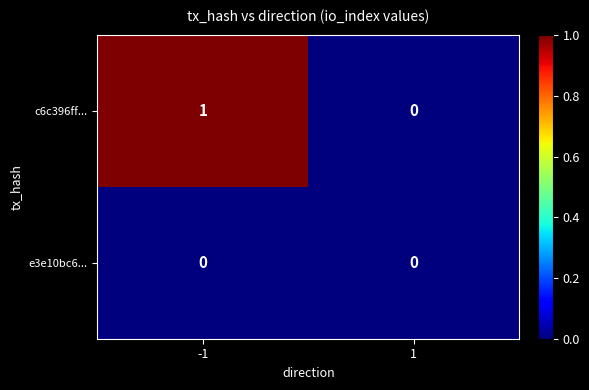

True or false: c6c396ff... has a value of 2 at -1.

False